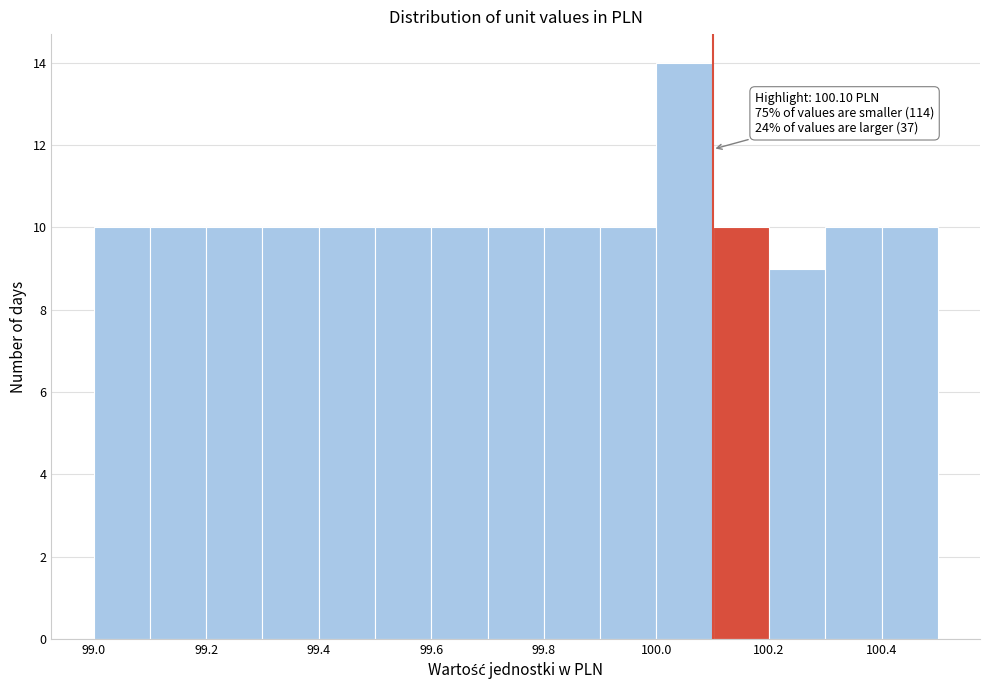

Which range on the x-axis has the tallest bar?

100.0 to 100.1